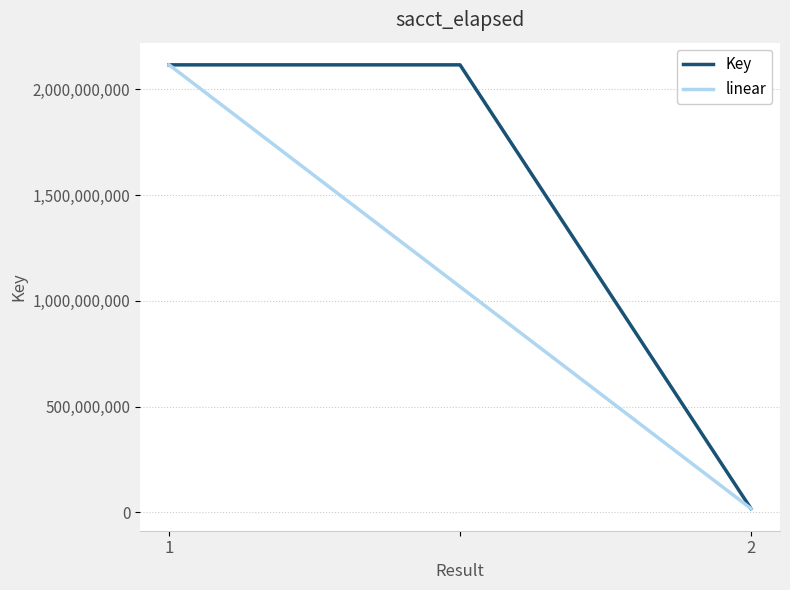

Which series has the largest total across all categories?

Key